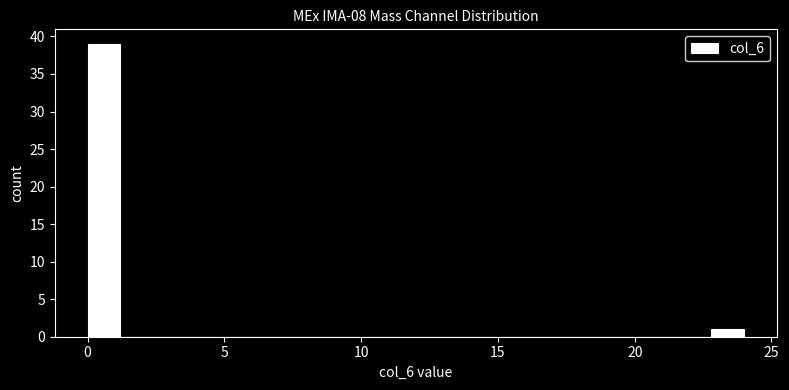

Read against the x-axis, roughly where is the centre of the tallest bar?

0.5